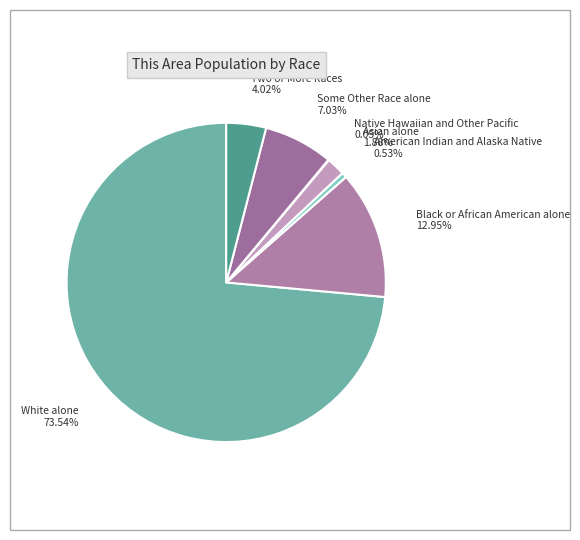

Does any single category account for the majority?

Yes